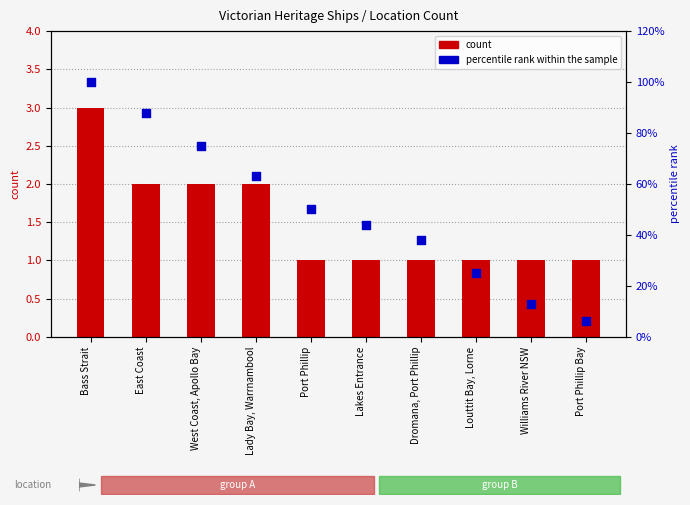

Is the value of percentile rank within the sample at Williams River NSW greater than the value of count at Port Phillip Bay?

Yes